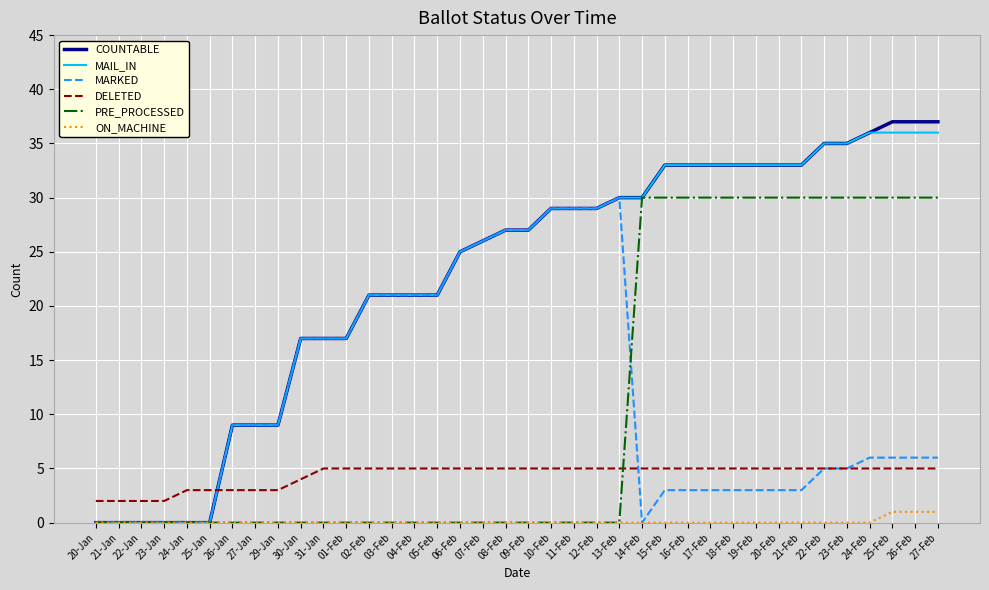

Which series has the largest range (max minus min)?

COUNTABLE